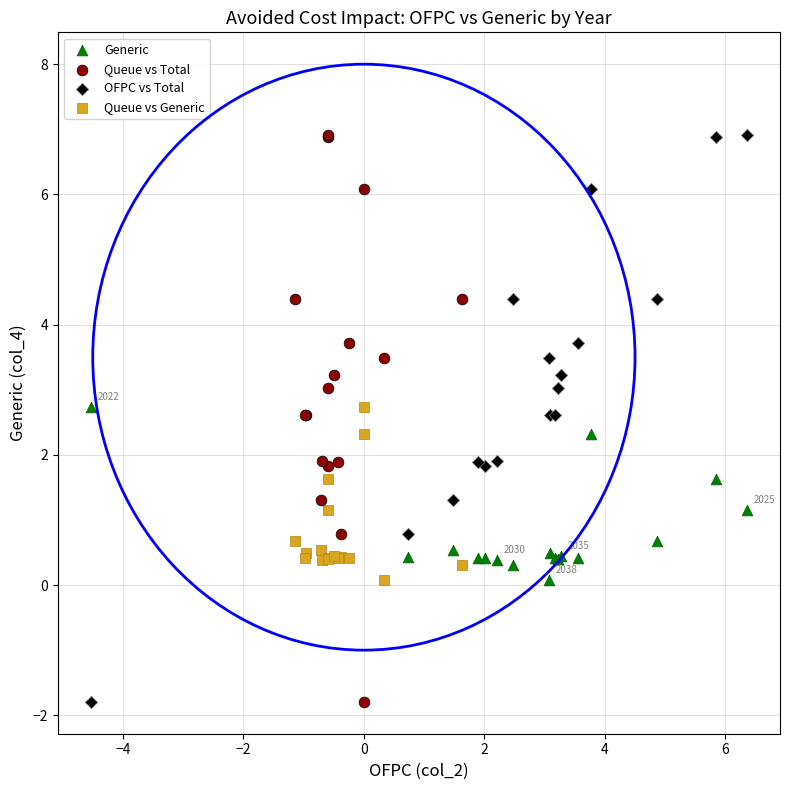

What are all the series names shown in the legend?

Generic, Queue vs Total, OFPC vs Total, Queue vs Generic